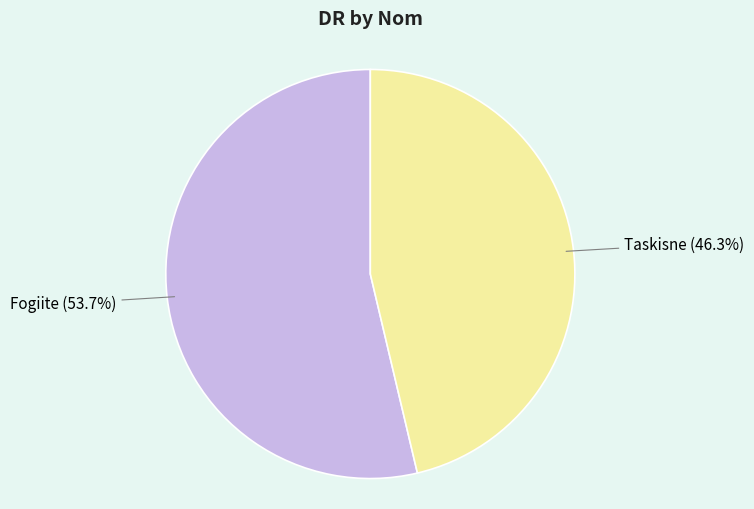

Is there a majority slice in this chart?

Yes